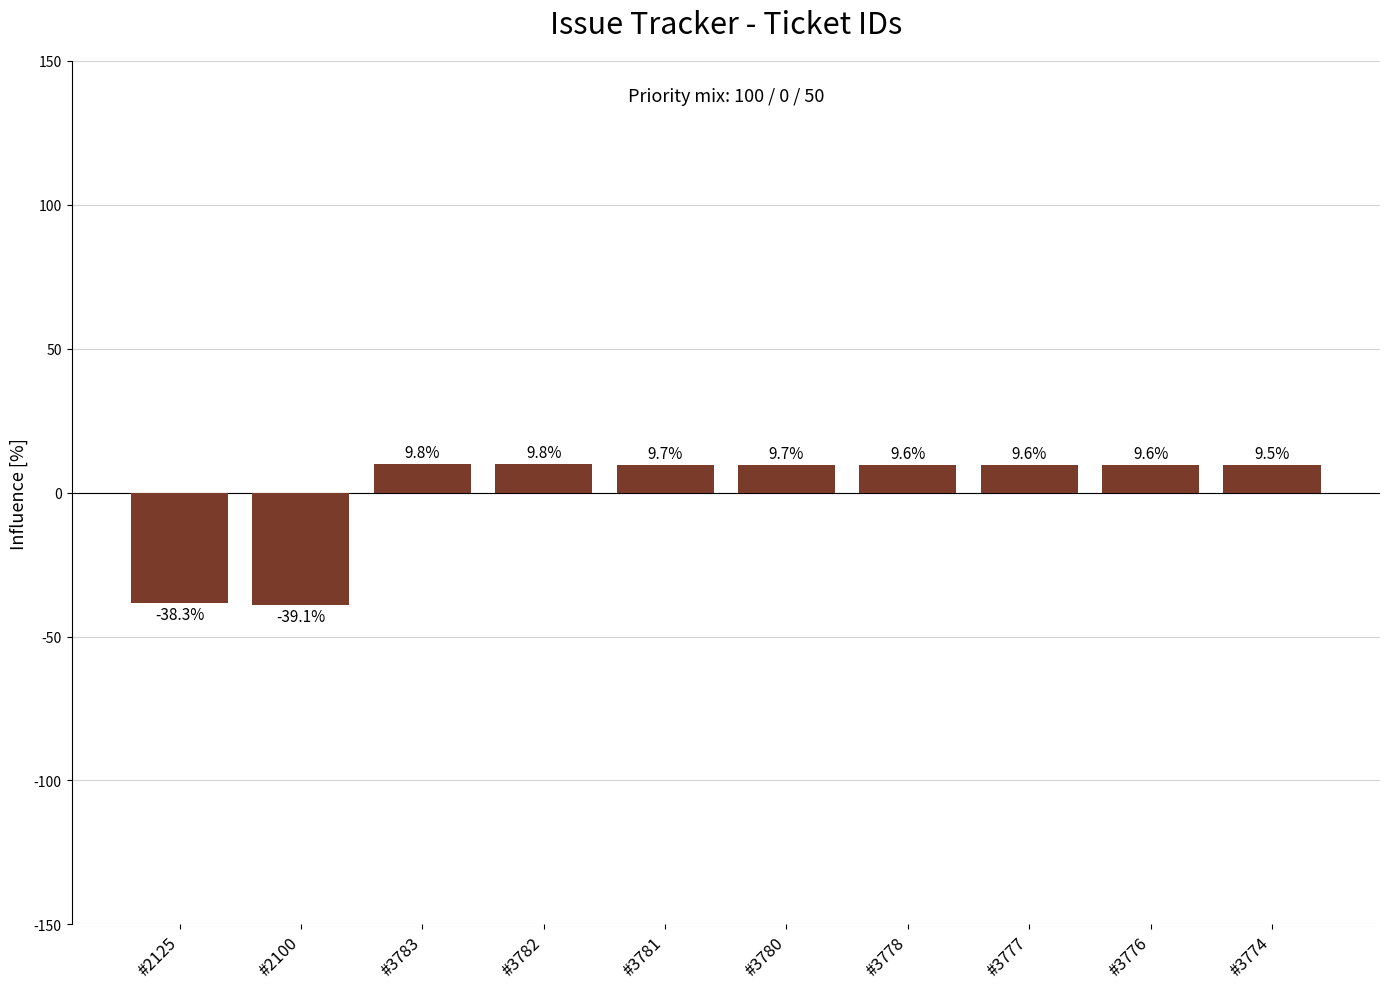

Reading right to left, transcribe all the data shown in this chart.

#3774=9.5	#3776=9.6	#3777=9.6	#3778=9.6	#3780=9.7	#3781=9.7	#3782=9.8	#3783=9.8	#2100=-39.1	#2125=-38.3